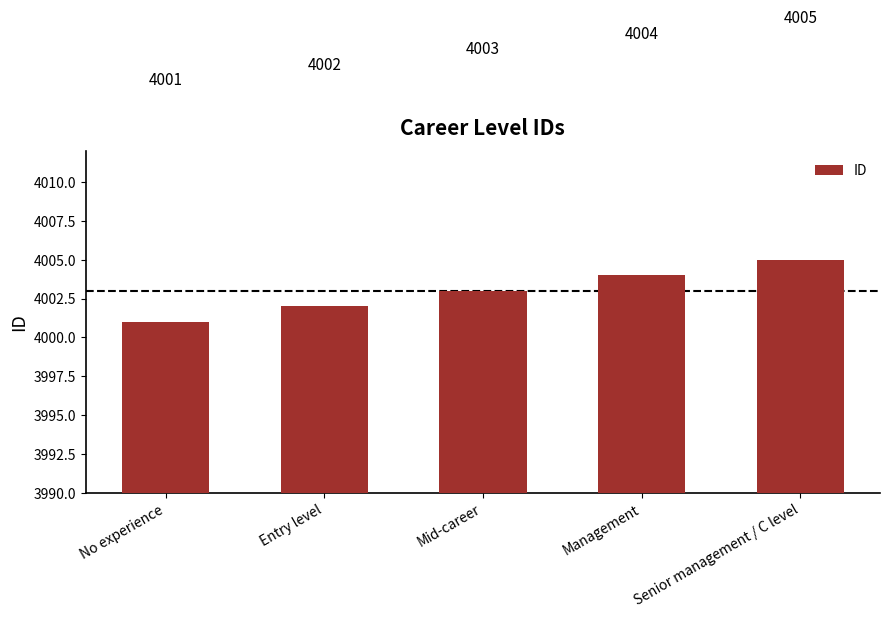

Where is the data nearest to the value 4003?

Mid-career